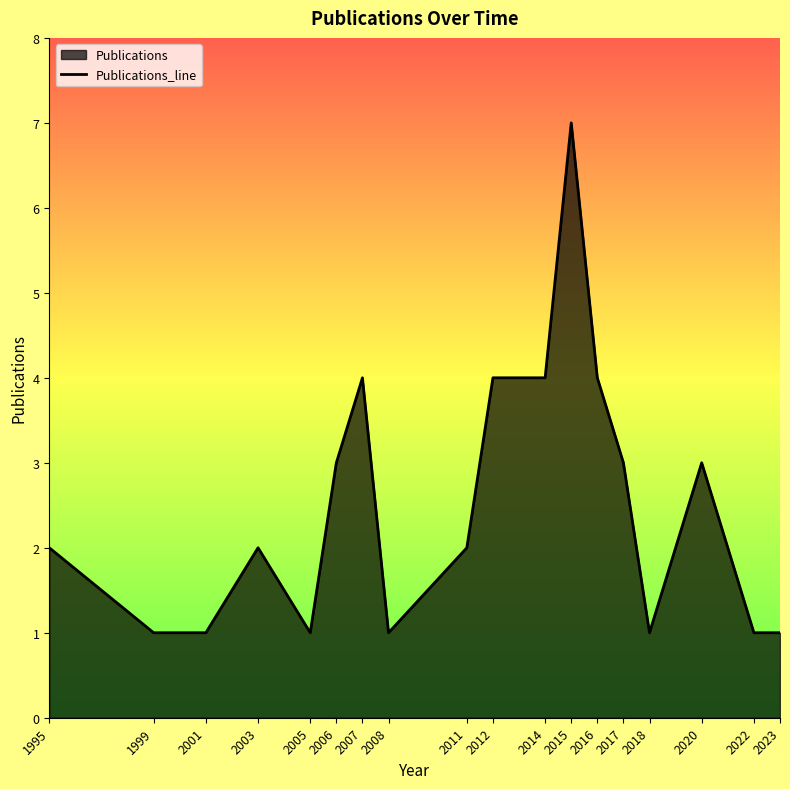

What is the sum of all values?

45